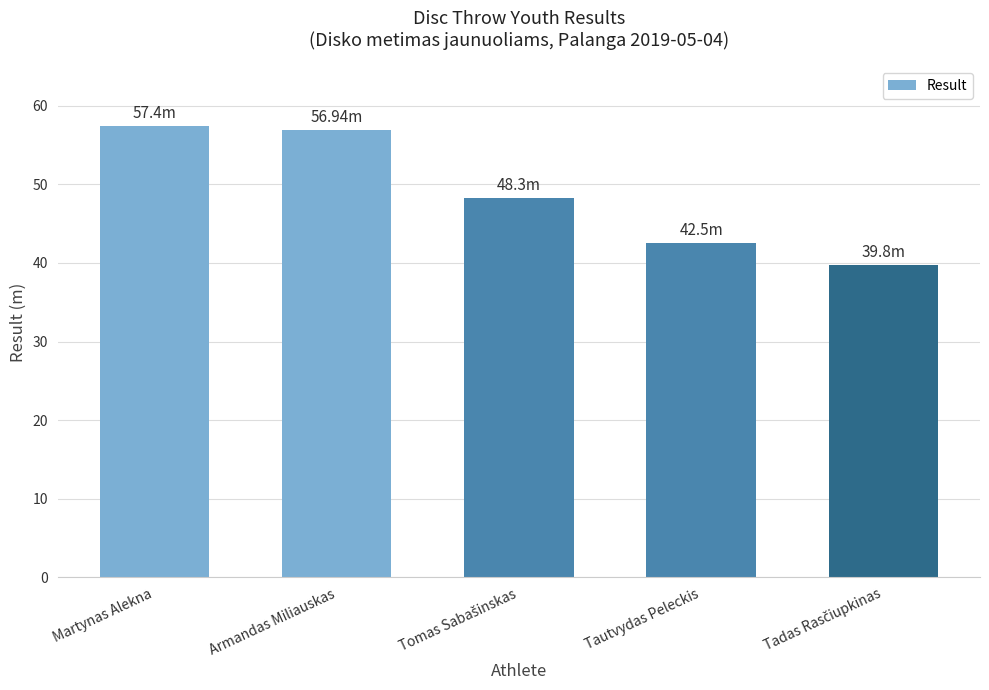

Is it true that the value at Tautvydas Peleckis is 24.5?

False